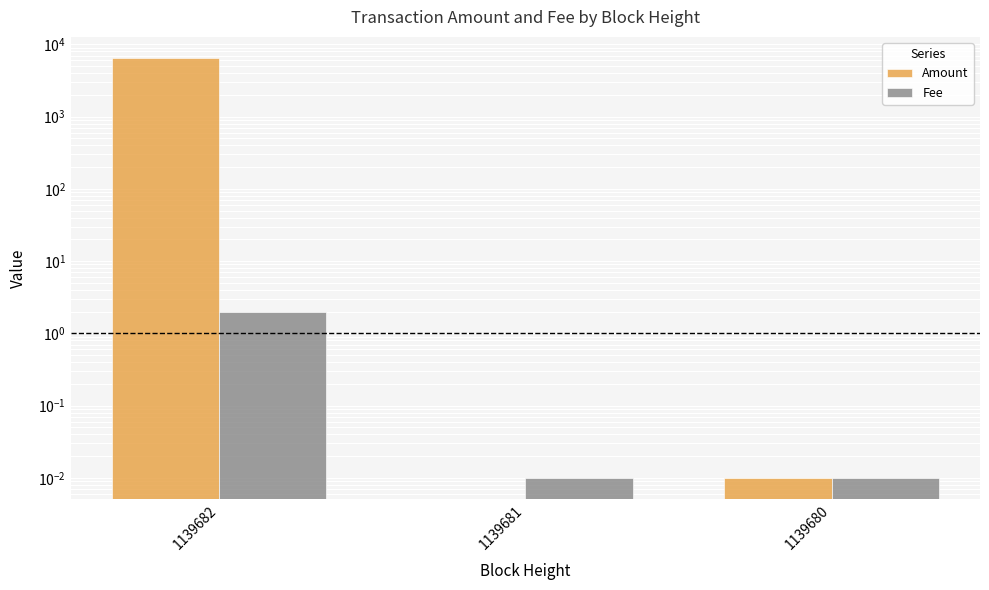

How many bars are there in each group?

2